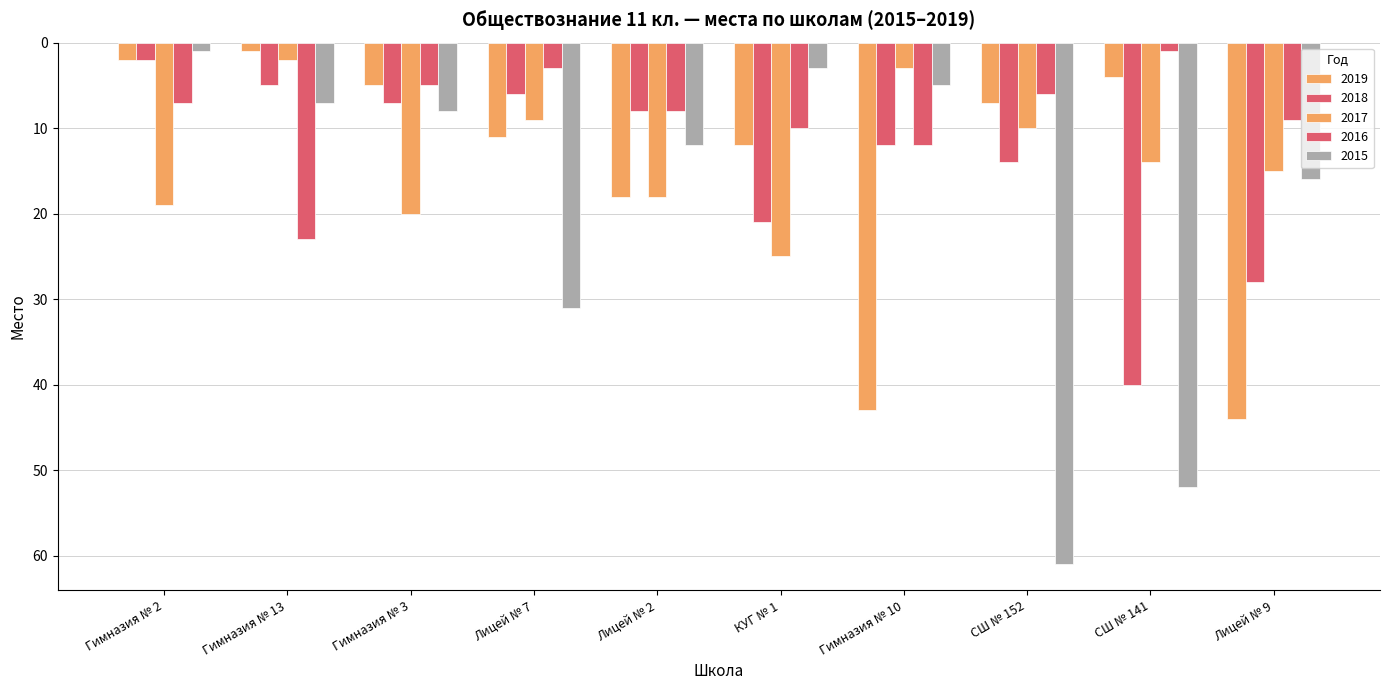

At how many categories does at least one series exceed 6?

10